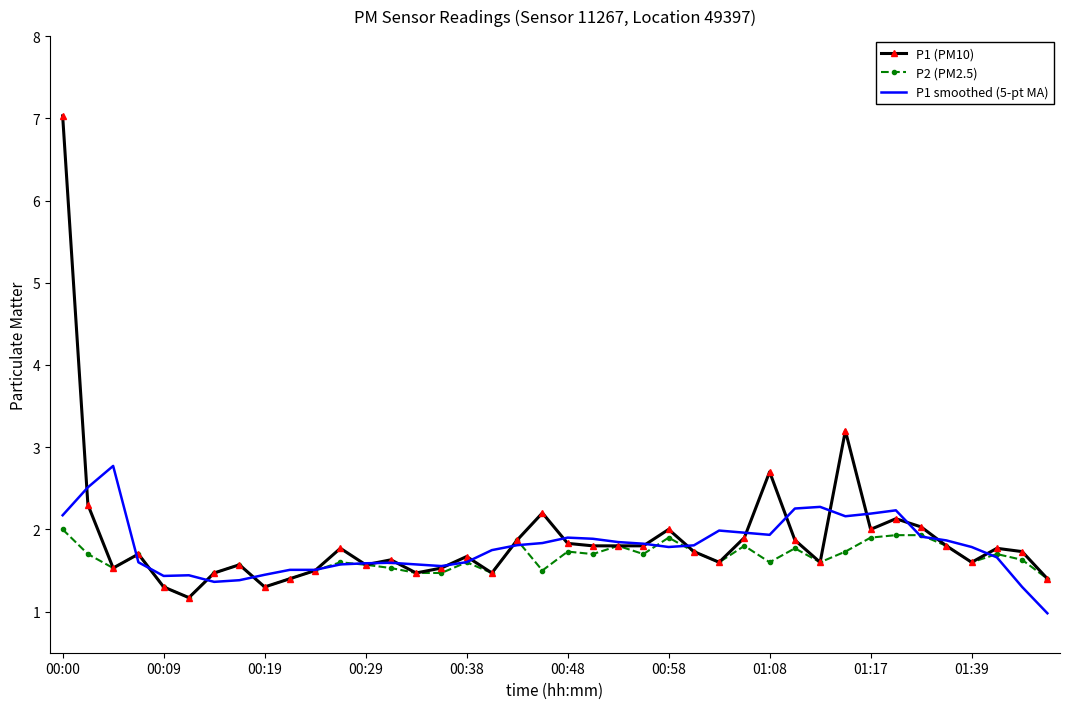

What is the greatest value displayed?

7.0